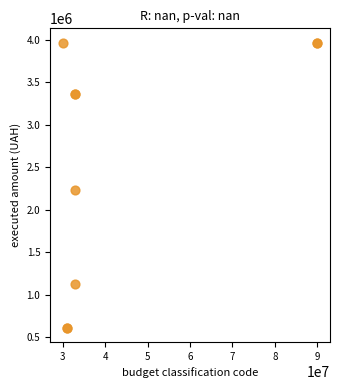

What Y value in the scatter plot is closest to 2288872?

2232079.8